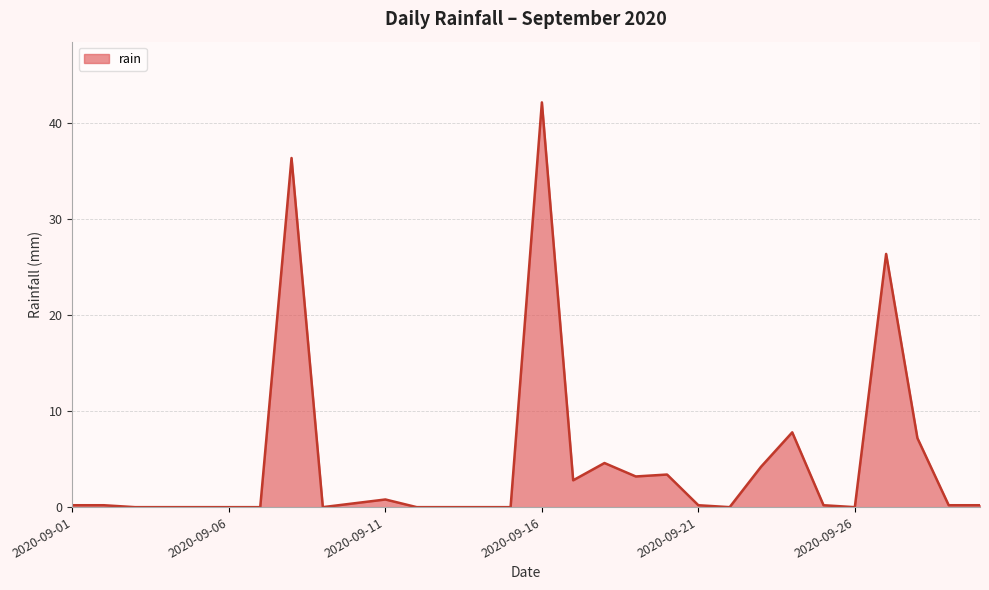

Reading right to left, what are all the values shown in this chart?

0.2	0.2	7.2	26.4	0.0	0.2	7.8	4.2	0.0	0.2	3.4	3.2	4.6	2.8	42.2	0.0	0.0	0.0	0.0	0.8	0.4	0.0	36.4	0.0	0.0	0.0	0.0	0.0	0.2	0.2